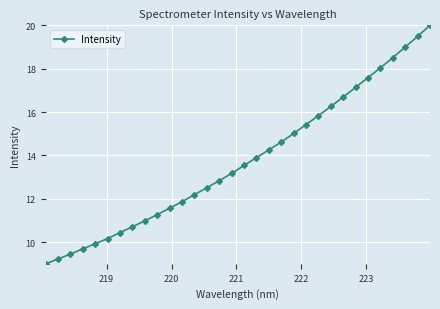

What is the difference between the maximum and second lowest values?

10.8